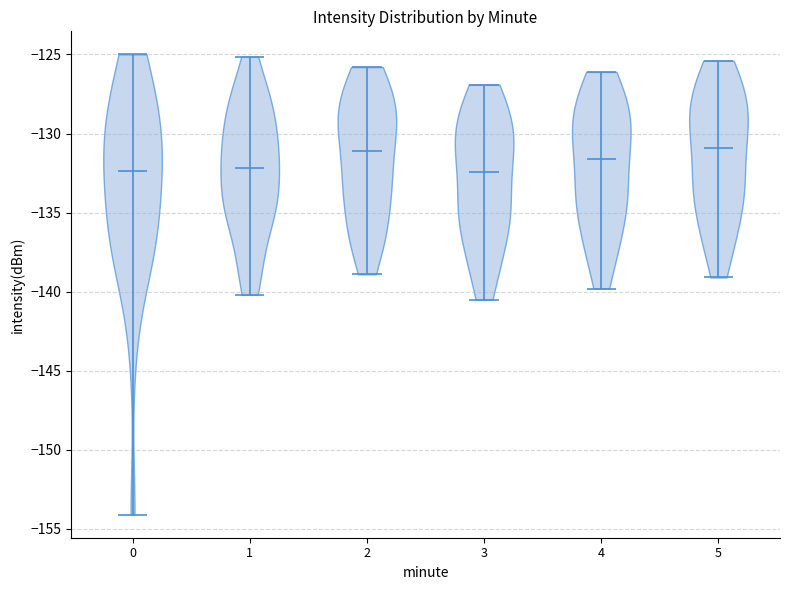

Reading left to right, read every violin against the y-axis: where its median line is, and the lowest and highest points it reaches. The values are not printed on the chart, so give them approximately, as read against the axis.

0: median line -132.5, lowest point -154.0, highest point -125.0
1: median line -132.0, lowest point -140.0, highest point -125.0
2: median line -131.0, lowest point -139.0, highest point -126.0
3: median line -132.5, lowest point -140.5, highest point -127.0
4: median line -131.5, lowest point -140.0, highest point -126.0
5: median line -131.0, lowest point -139.0, highest point -125.5